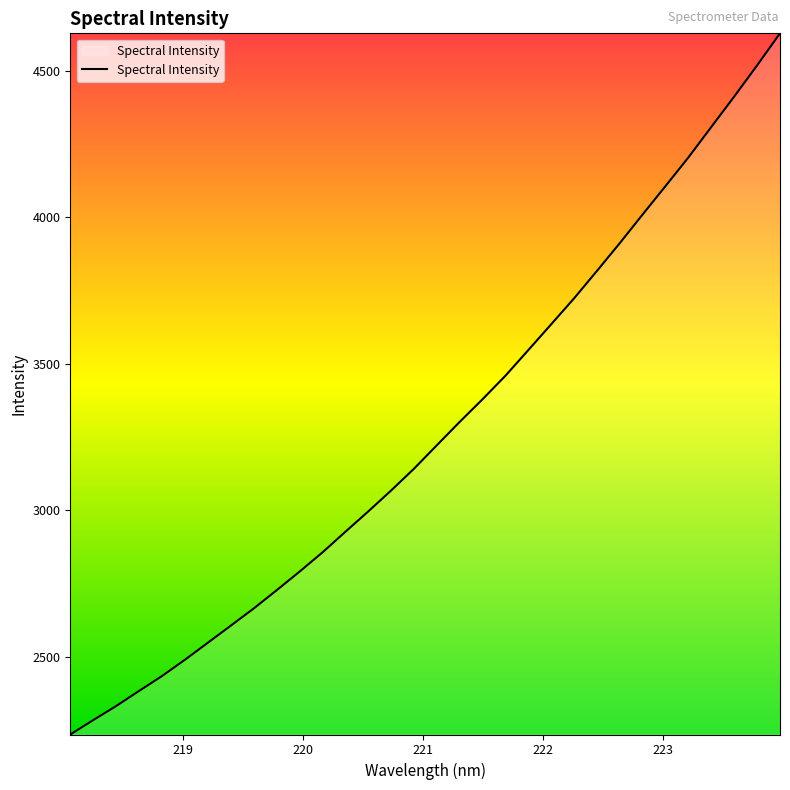

What is the greatest value displayed?

4627.2